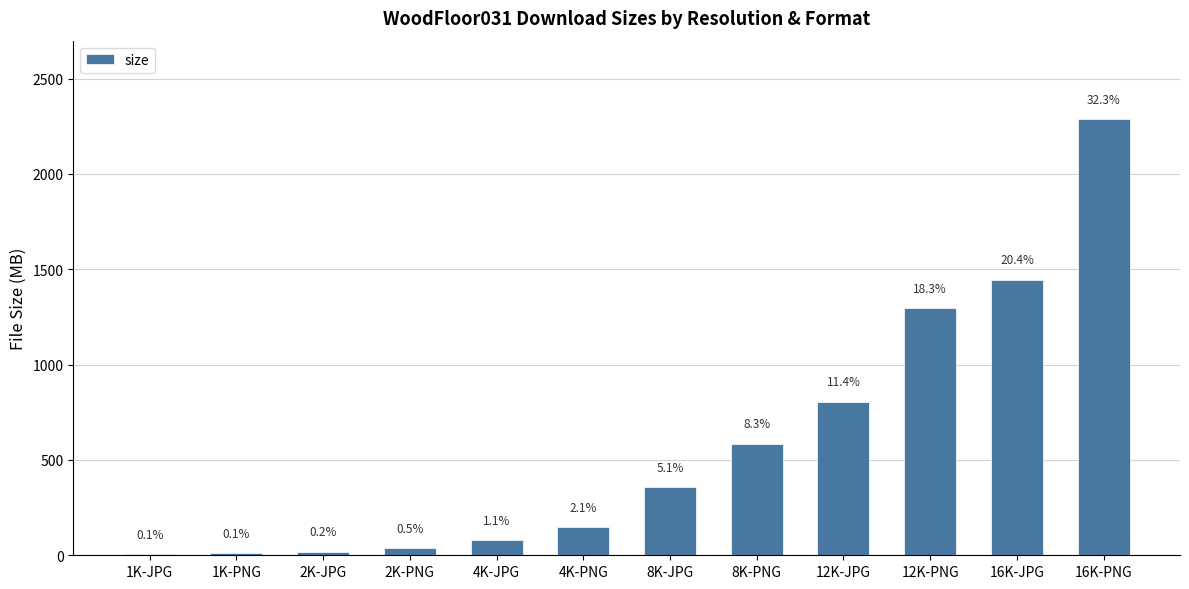

Reading right to left, transcribe all the data shown in this chart.

2287.3	1445.7	1296.0	804.2	583.8	357.5	146.9	80.2	37.5	17.5	10.5	4.7